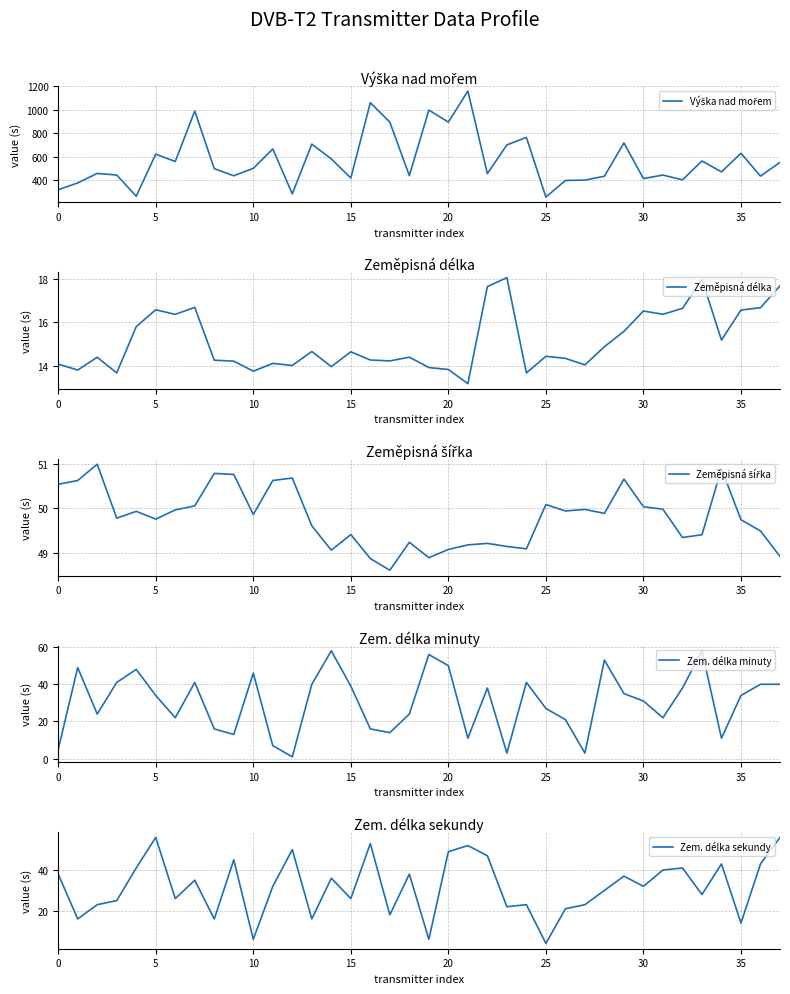

What are all the series names shown in the legend?

Výška nad mořem, Zeměpisná délka, Zeměpisná šířka, Zem. délka minuty, Zem. délka sekundy